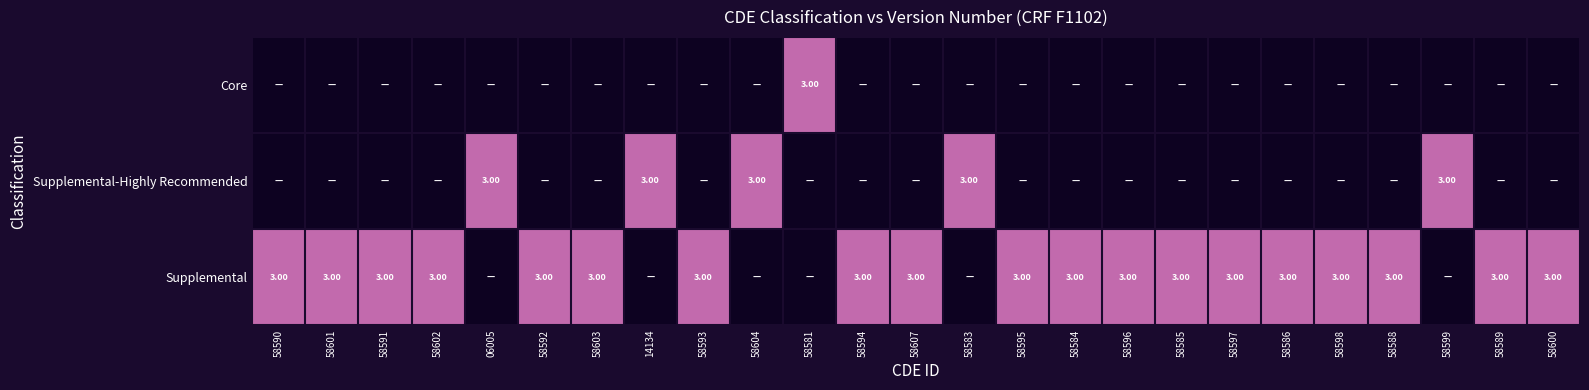

Which series has the widest spread of values?

Supplemental